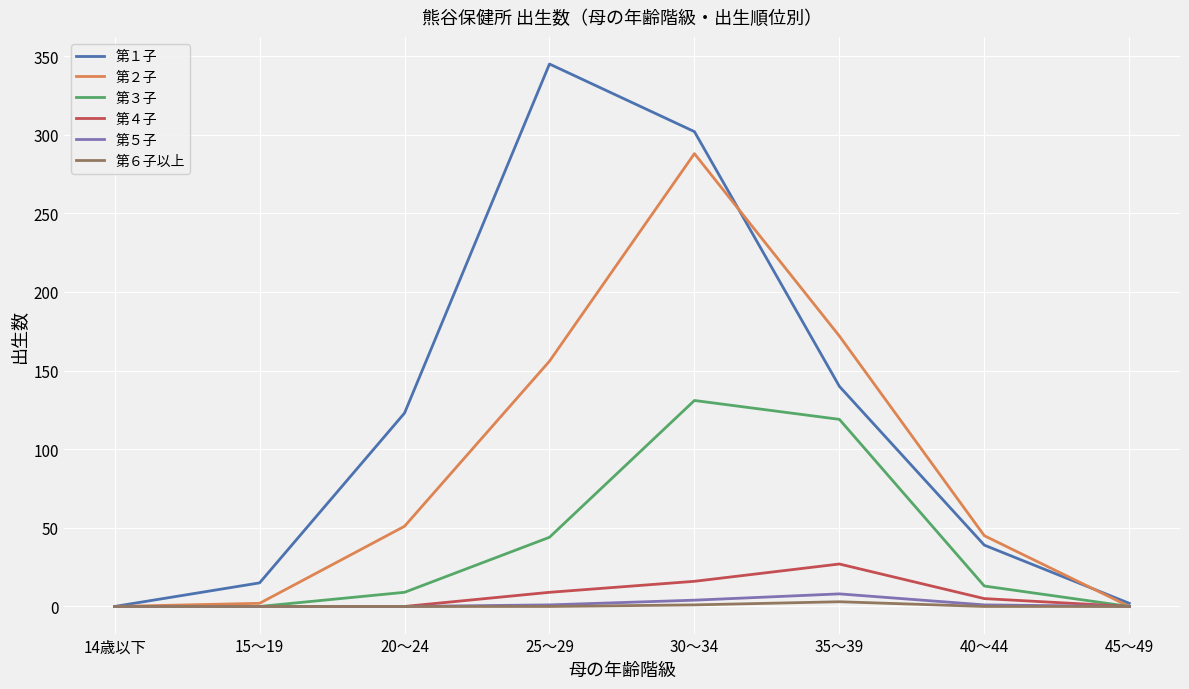

The 第５子 series shows 0 at 14歳以下. True or false?

True